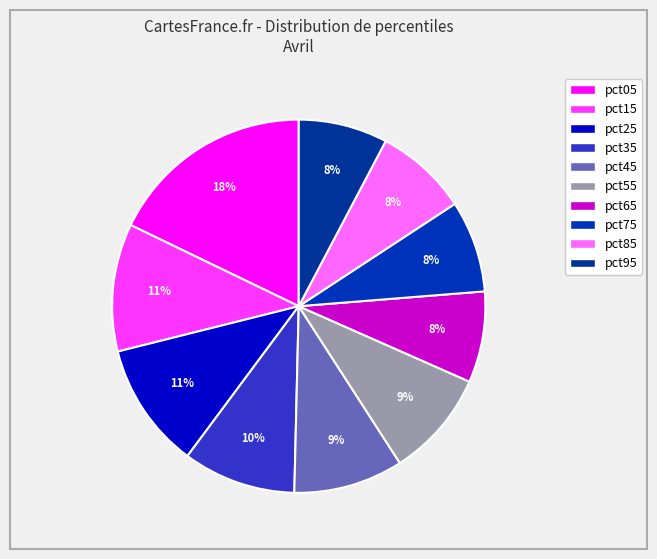

Count the number of slices in the pie.

10